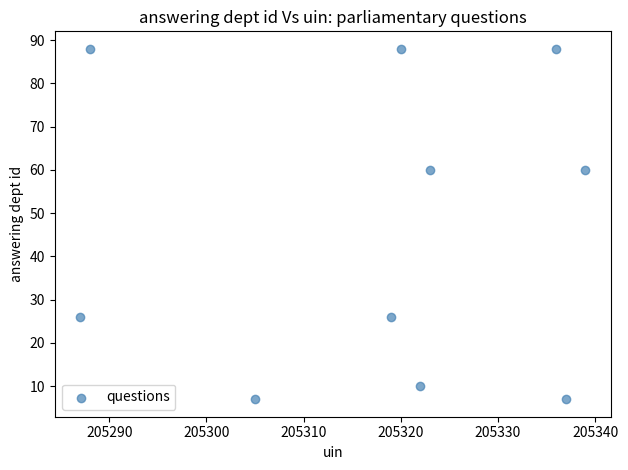

What is the range of X values (max minus min)?

52